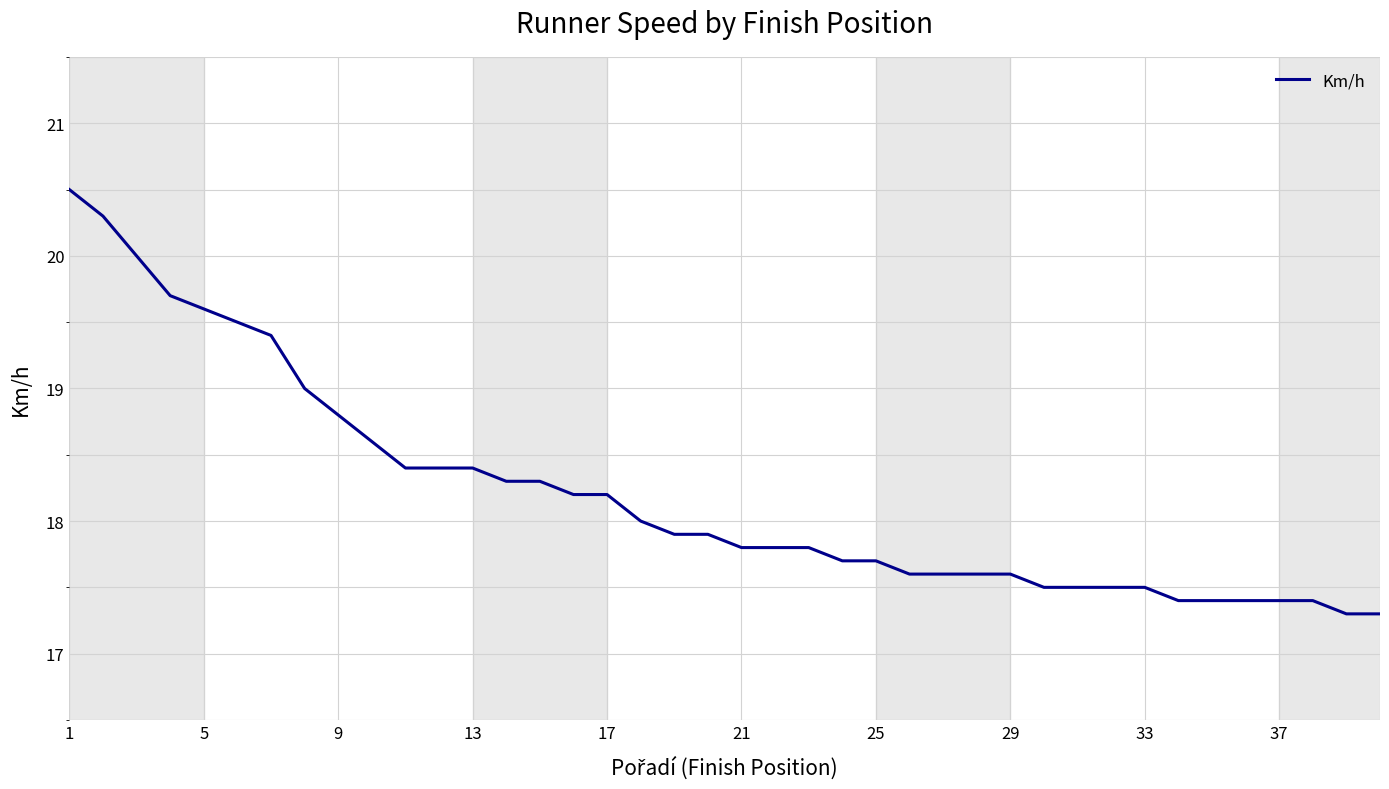

What is the smallest value displayed?

17.3